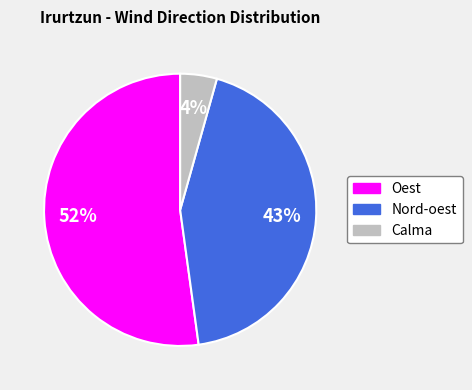

Is there any slice that represents more than half of the pie?

Yes